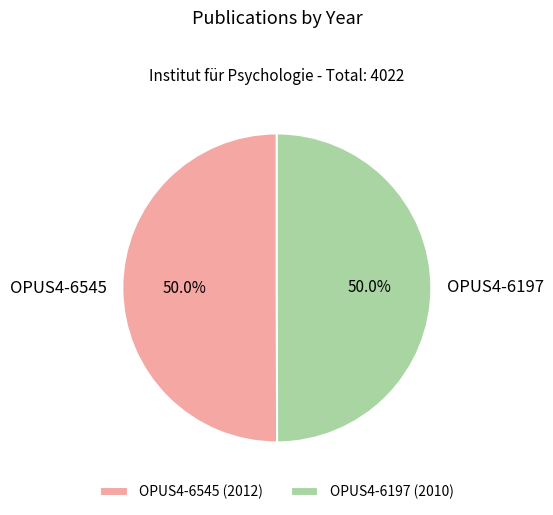

What percentage is the OPUS4-6197 slice, to the nearest percent?

50%